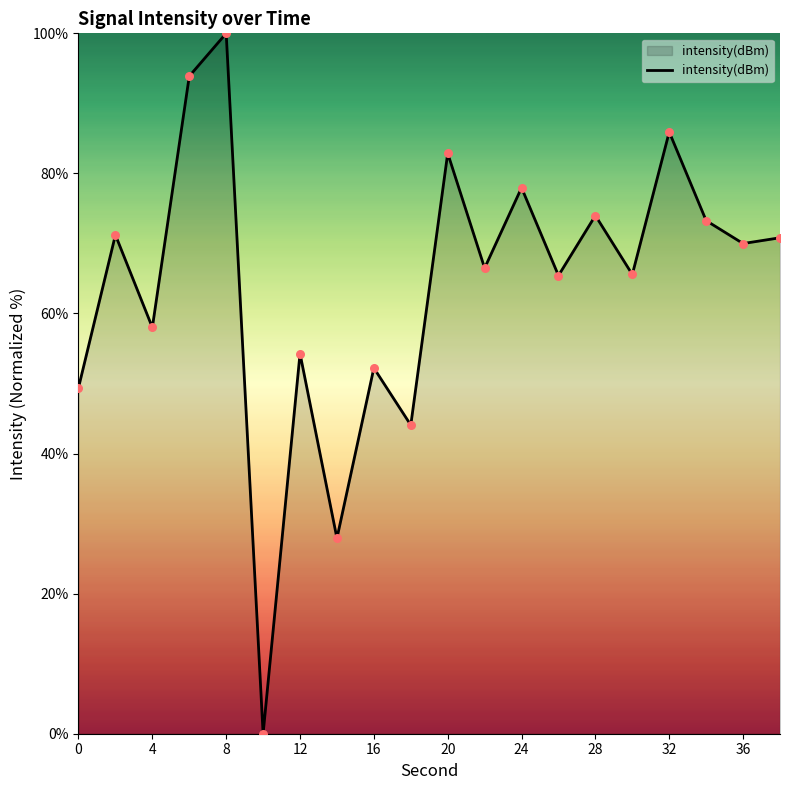

What is the maximum value shown in the chart?

100.0